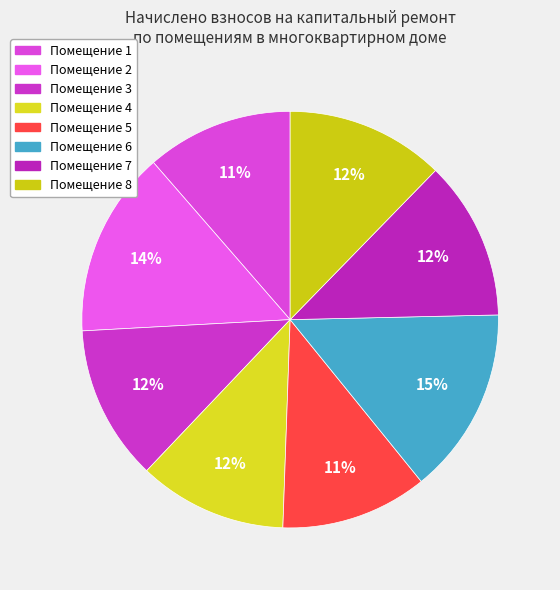

How many segments does this pie chart have?

8